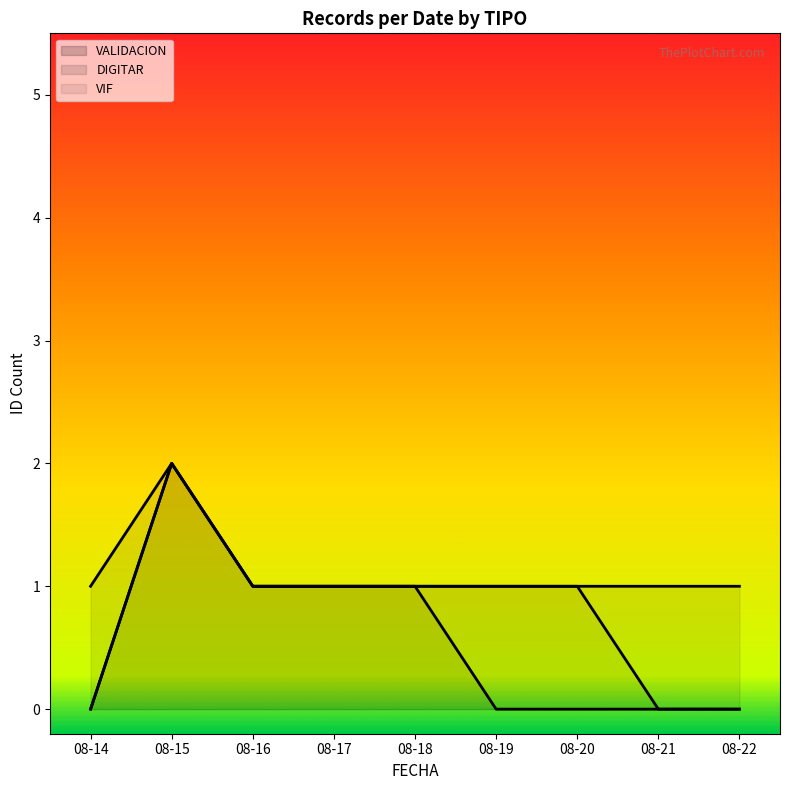

Is it true that VALIDACION equals 0 at 08-22?

True